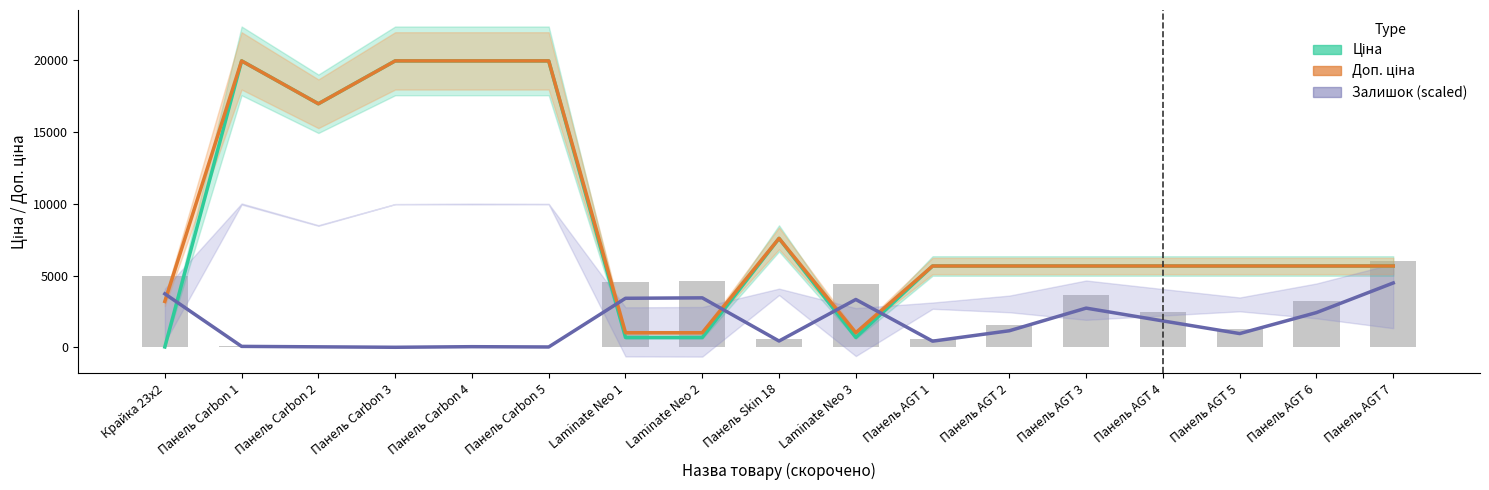

Reading left to right, extract all data points from this chart.

Ціна: Крайка 23x2=32.0	Панель Carbon 1=19964.2	Панель Carbon 2=16976.3	Панель Carbon 3=19964.2	Панель Carbon 4=19964.2	Панель Carbon 5=19964.2	Laminate Neo 1=693.7	Laminate Neo 2=693.7	Панель Skin 18=7596.5	Laminate Neo 3=693.7	Панель AGT 1=5673.8	Панель AGT 2=5673.8	Панель AGT 3=5673.8	Панель AGT 4=5673.8	Панель AGT 5=5673.8	Панель AGT 6=5673.8	Панель AGT 7=5673.8
Доп. ціна: Крайка 23x2=3205.0	Панель Carbon 1=19964.2	Панель Carbon 2=16976.3	Панель Carbon 3=19964.2	Панель Carbon 4=19964.2	Панель Carbon 5=19964.2	Laminate Neo 1=1024.6	Laminate Neo 2=1024.6	Панель Skin 18=7596.5	Laminate Neo 3=1024.6	Панель AGT 1=5673.8	Панель AGT 2=5673.8	Панель AGT 3=5673.8	Панель AGT 4=5673.8	Панель AGT 5=5673.8	Панель AGT 6=5673.8	Панель AGT 7=5673.8
Залишок (scaled): Крайка 23x2=3734.6	Панель Carbon 1=72.6	Панель Carbon 2=41.5	Панель Carbon 3=10.4	Панель Carbon 4=51.9	Панель Carbon 5=31.1	Laminate Neo 1=3423.4	Laminate Neo 2=3454.5	Панель Skin 18=446.1	Laminate Neo 3=3340.4	Панель AGT 1=435.7	Панель AGT 2=1161.9	Панель AGT 3=2738.7	Панель AGT 4=1846.6	Панель AGT 5=964.8	Панель AGT 6=2427.5	Панель AGT 7=4491.9